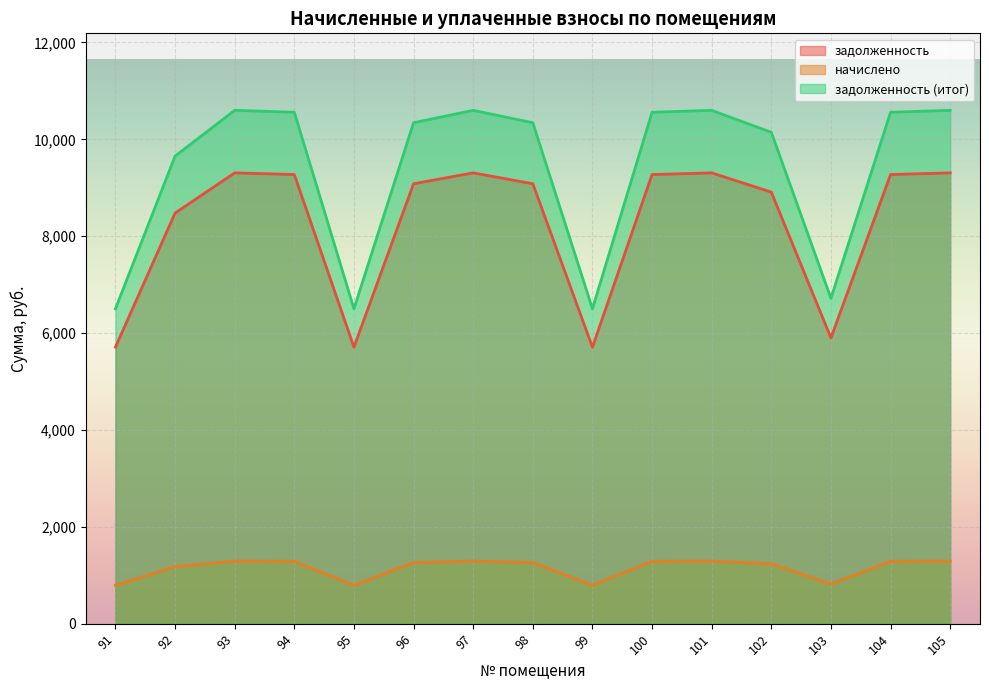

At which category does задолженность reach its first local peak?

93